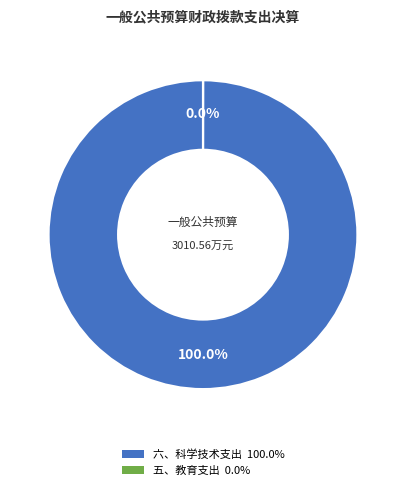

Which category has the biggest portion of the pie?

六、科学技术支出